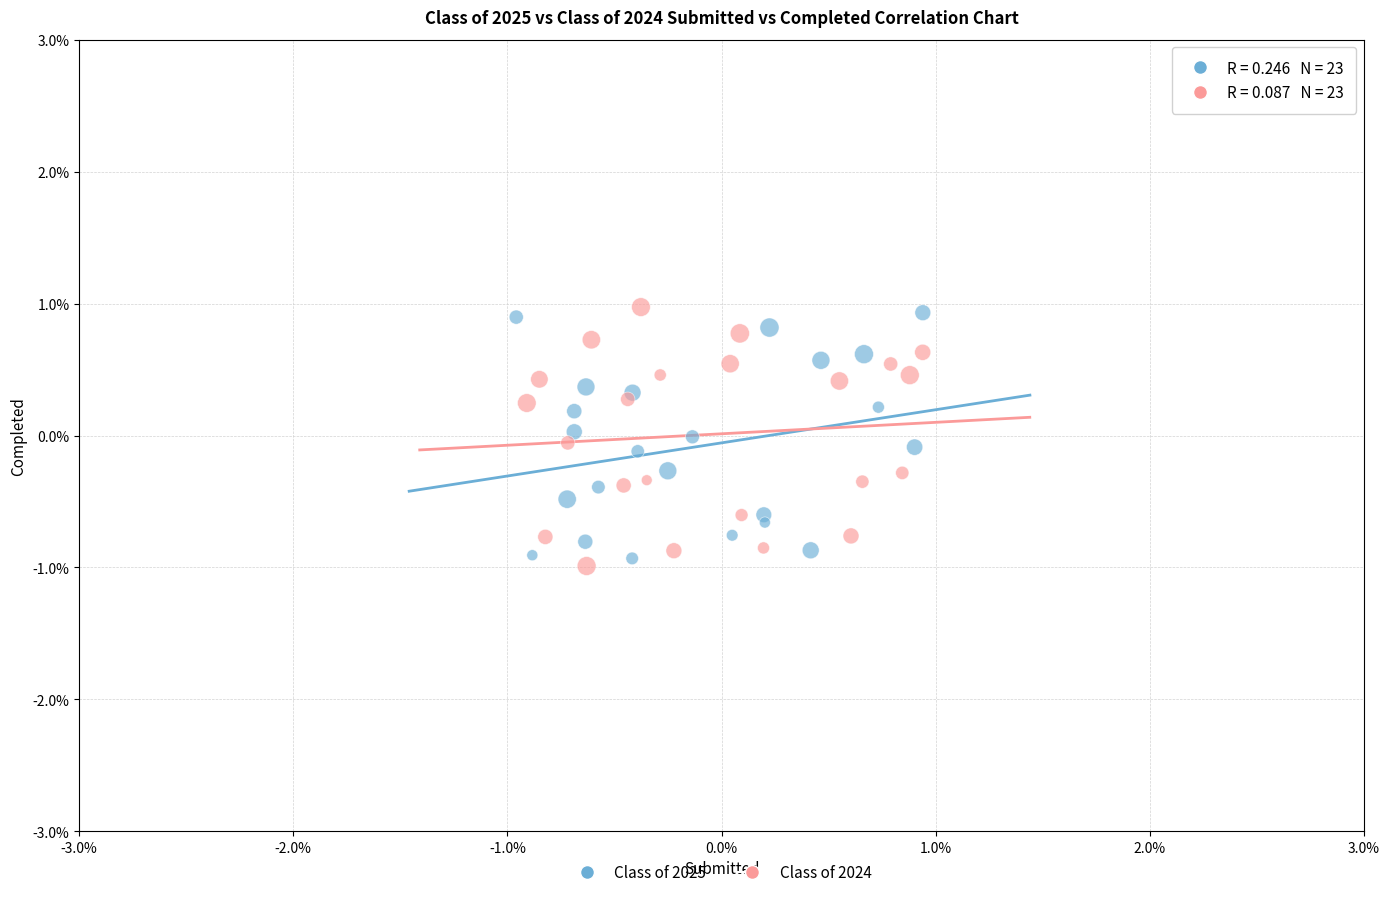

What are all the series names shown in the legend?

Class of 2025, Class of 2024